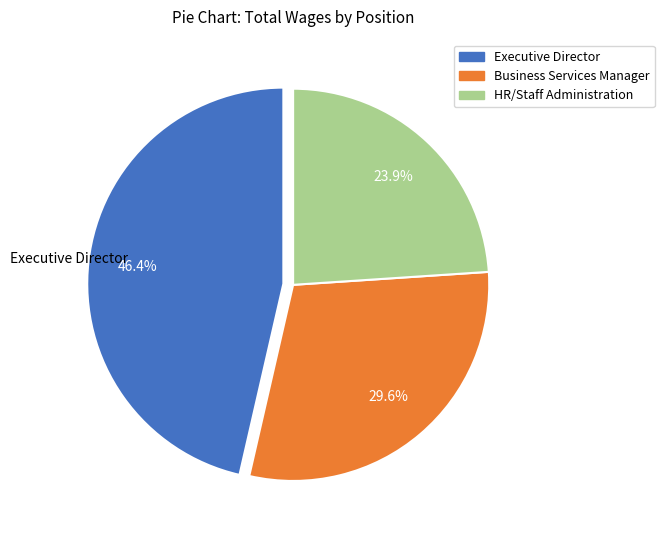

To the nearest percent, what portion does Business Services Manager represent?

30%